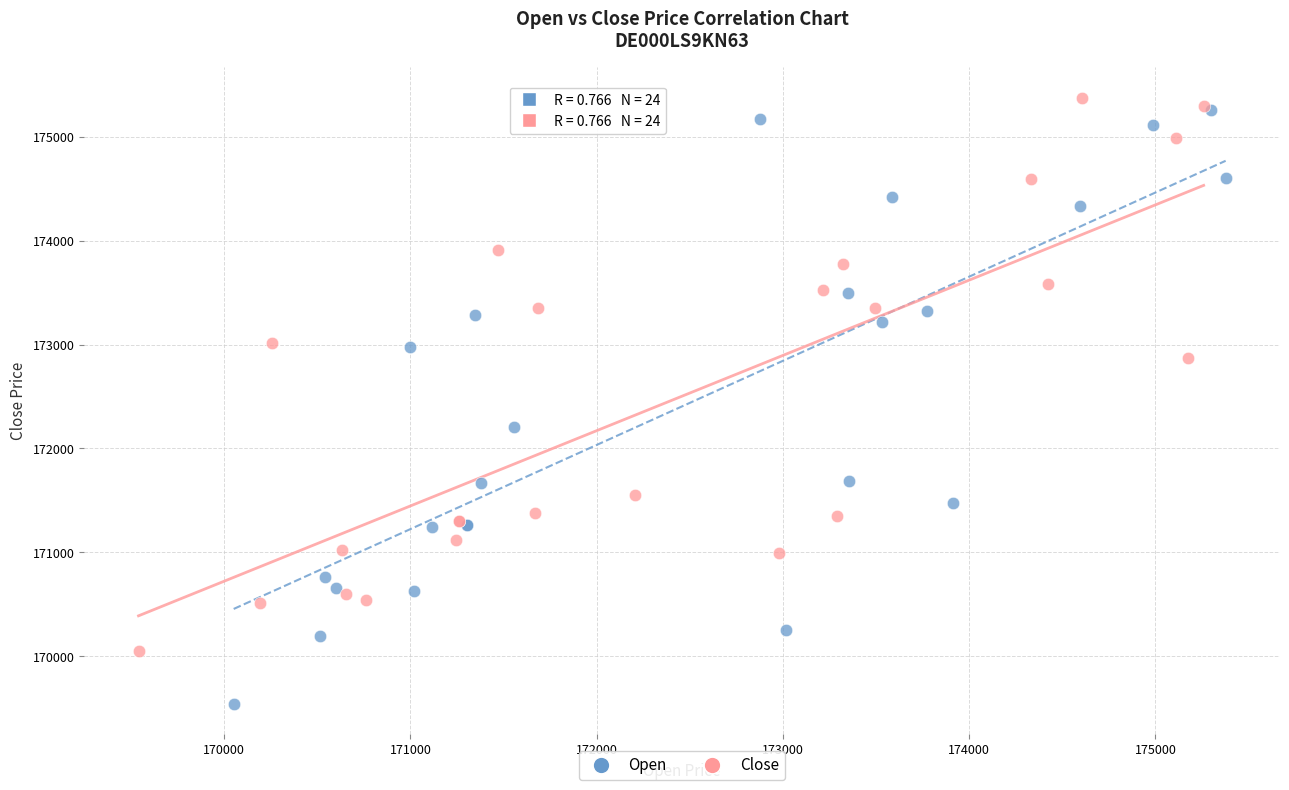

Which series reaches the minimum Y coordinate?

Open